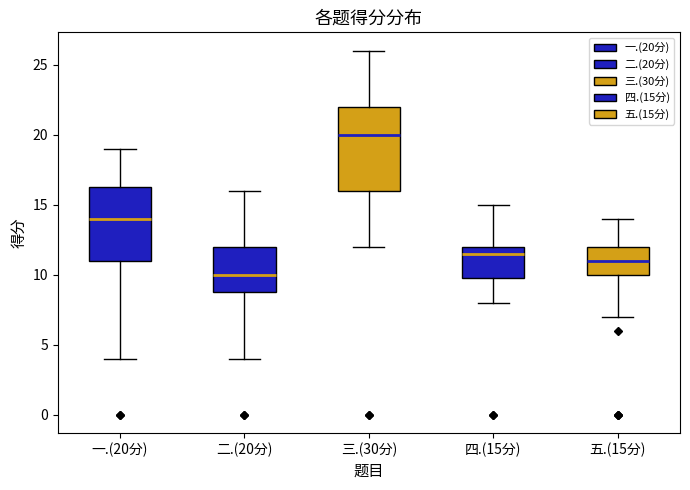

Reading left to right, read every box against the y-axis: the position of its median line, the range the box covers, and the ends of its whiskers. The values are not printed on the chart, so give them approximately, as read against the axis.

一.(20分): median 14.0, box 11.0 to 16.5, whiskers 4.0 to 19.0
二.(20分): median 10.0, box 9.0 to 12.0, whiskers 4.0 to 16.0
三.(30分): median 20.0, box 16.0 to 22.0, whiskers 12.0 to 26.0
四.(15分): median 11.5, box 10.0 to 12.0, whiskers 8.0 to 15.0
五.(15分): median 11.0, box 10.0 to 12.0, whiskers 7.0 to 14.0